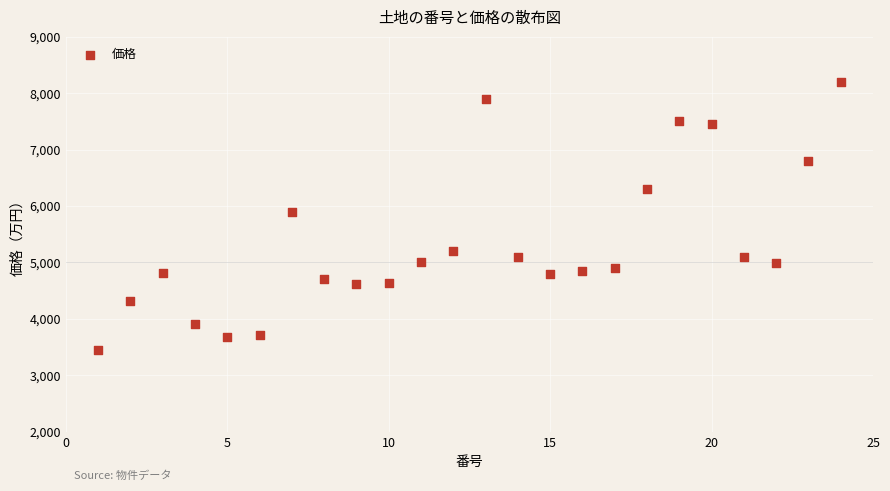

What is the range of X values (max minus min)?

23